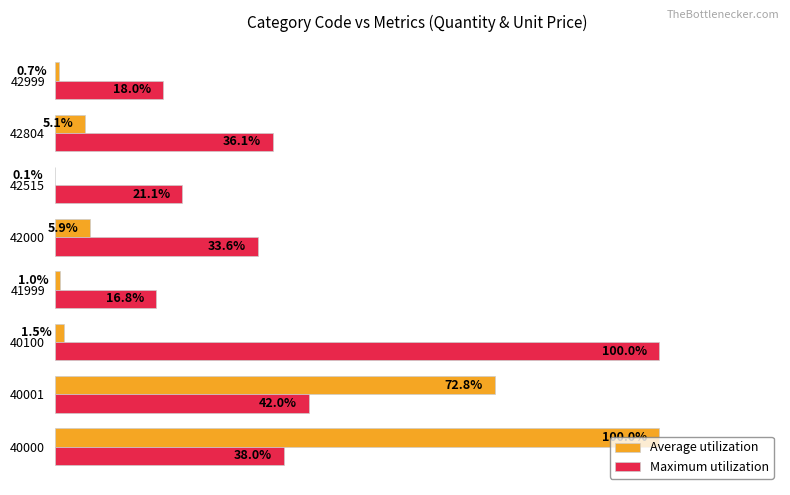

Which series changed the most between 42804 and 42999?

Maximum utilization